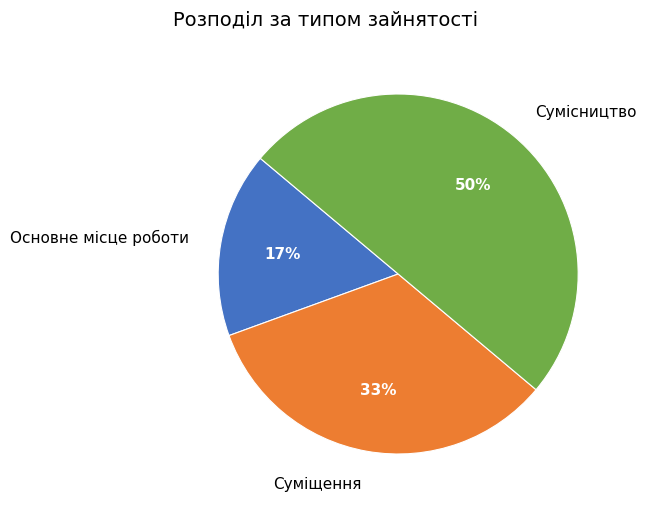

Does Основне місце роботи represent more than half of the total?

No